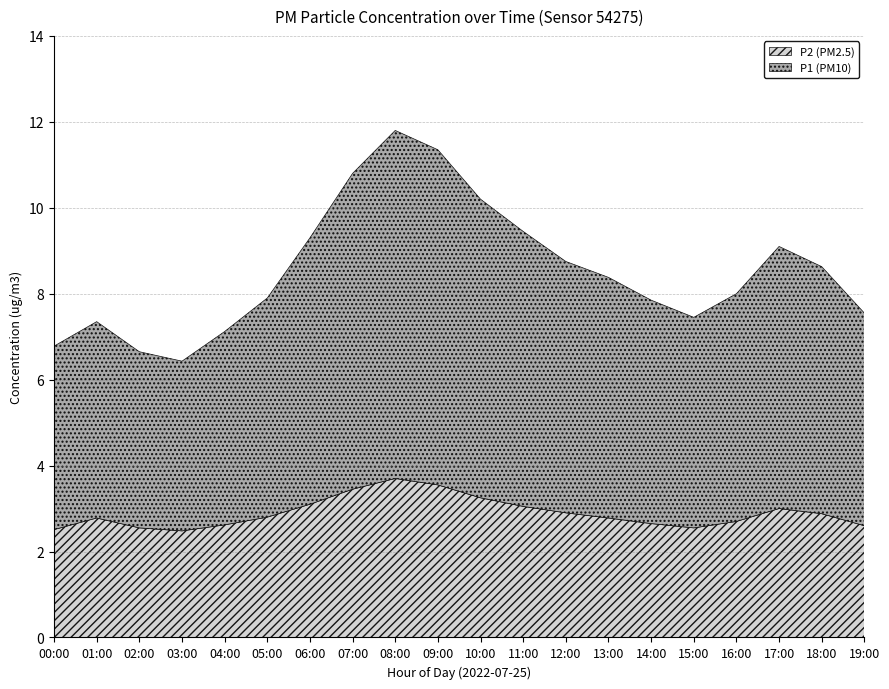

Count the number of categories in the chart.

20